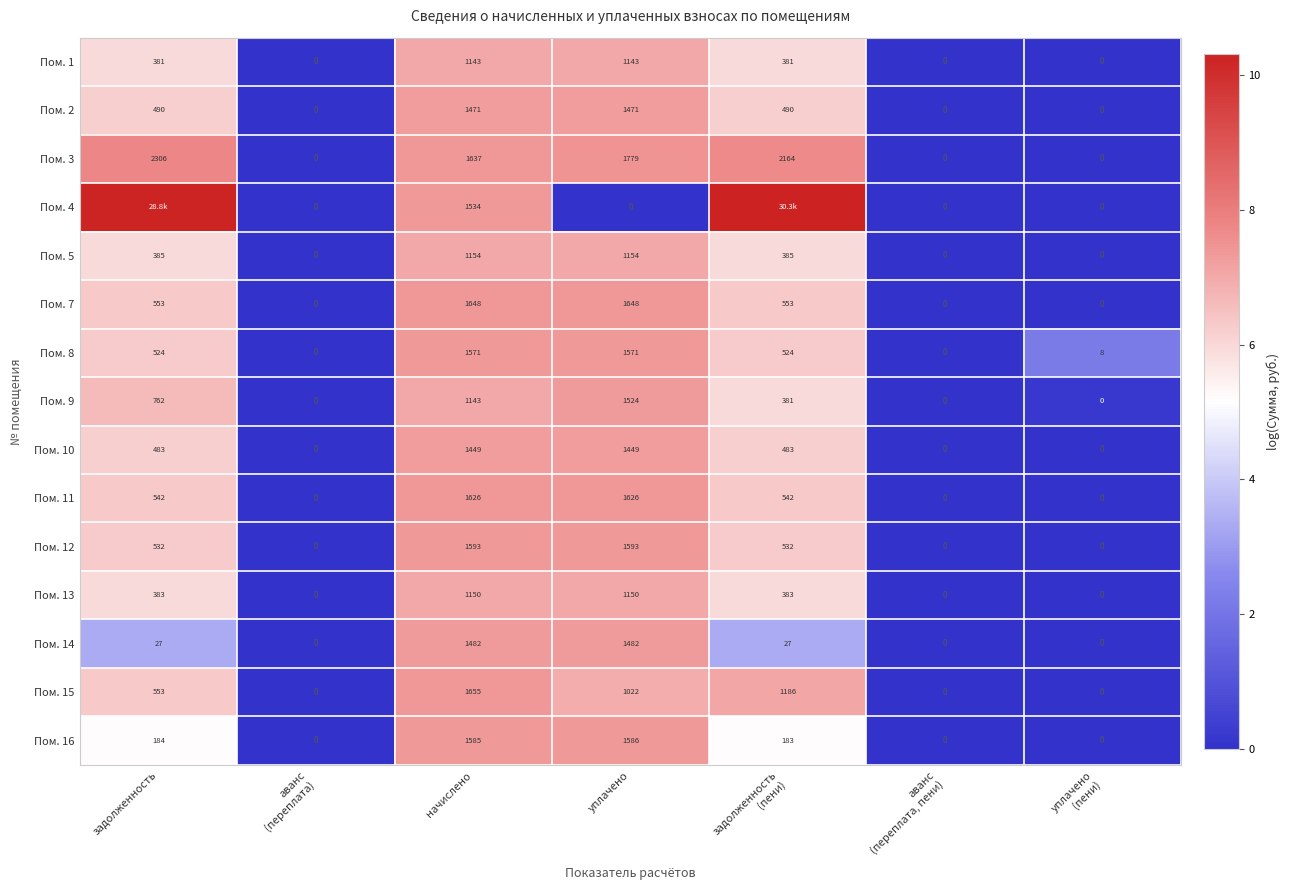

At which label is Пом. 9 closest to 762?

задолженность